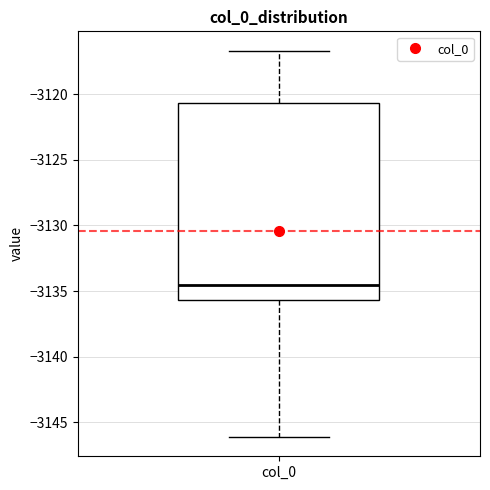

Transcribe this box plot: give where the median line is, the range the box spans, and where the two whiskers end, as read against the y-axis. The values are not printed on the chart, so give them approximately, as read against the axis.

median -3134.5, box -3135.5 to -3120.5, whiskers -3146.0 to -3116.5